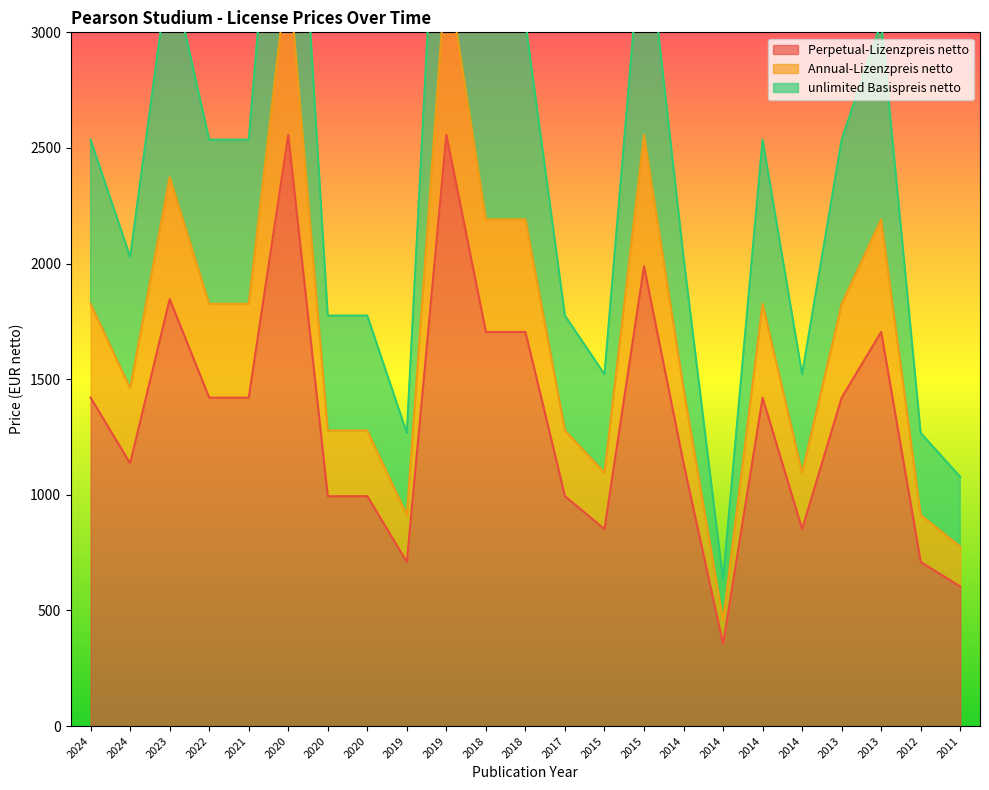

The value of unlimited Basispreis netto at 2013 is 1812.0. True or false?

False